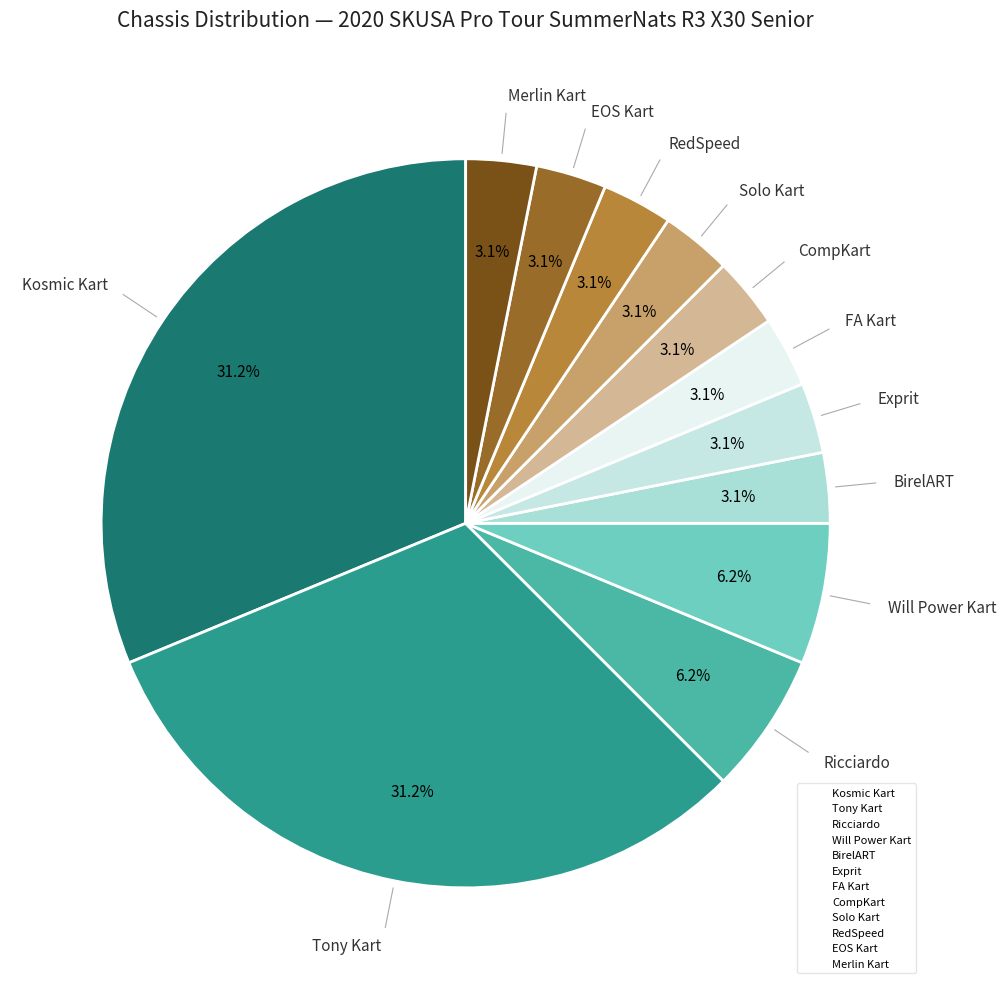

Approximately how many times larger is the value at Exprit compared to BirelART?

1.0